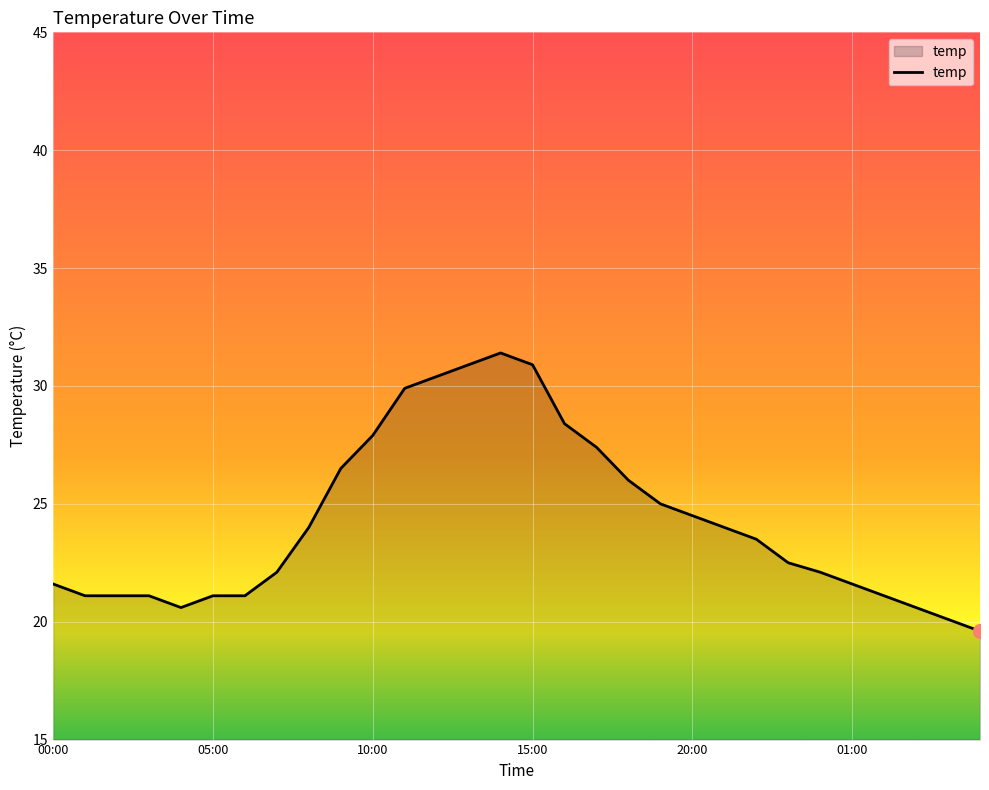

What is the greatest value displayed?

31.4